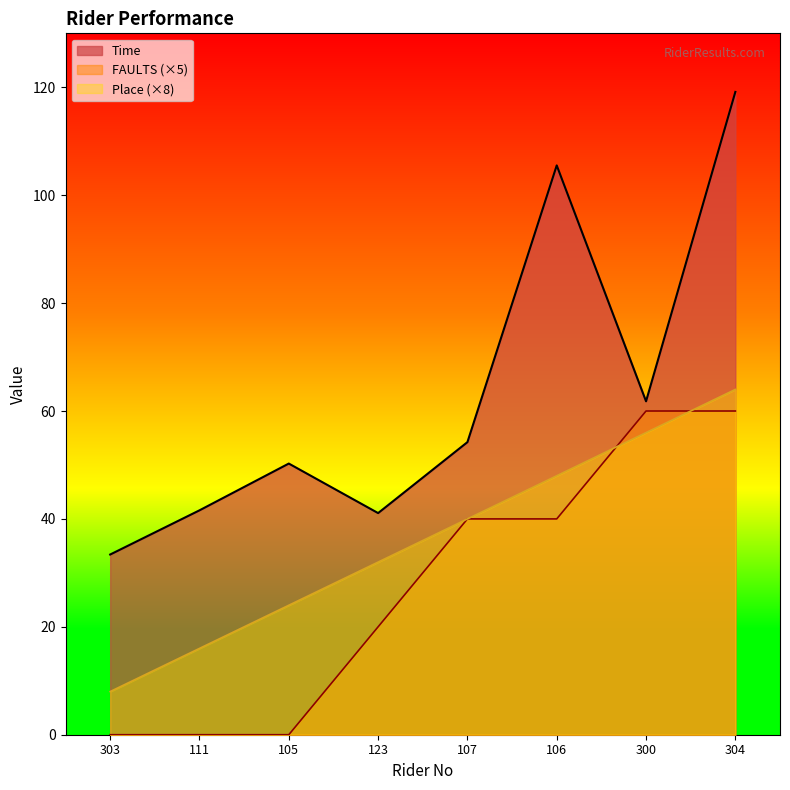

True or false: place and Time intersect in this chart.

False